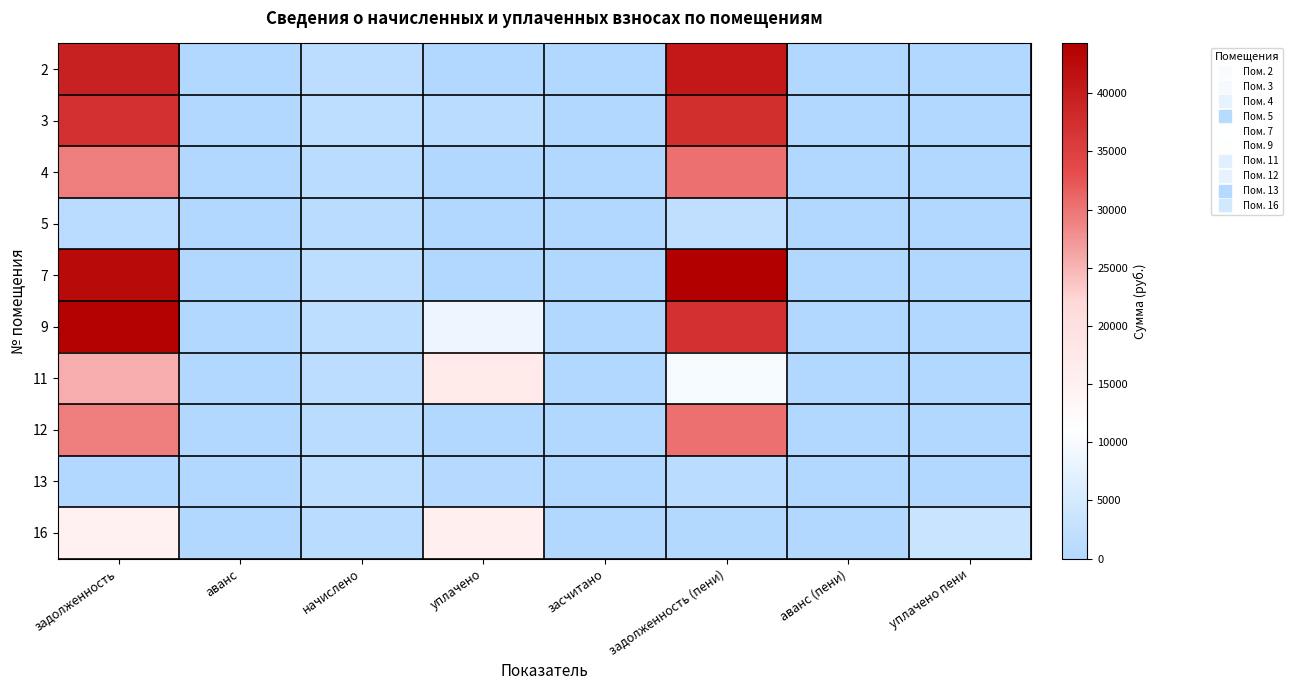

How many data points does each series have?

8